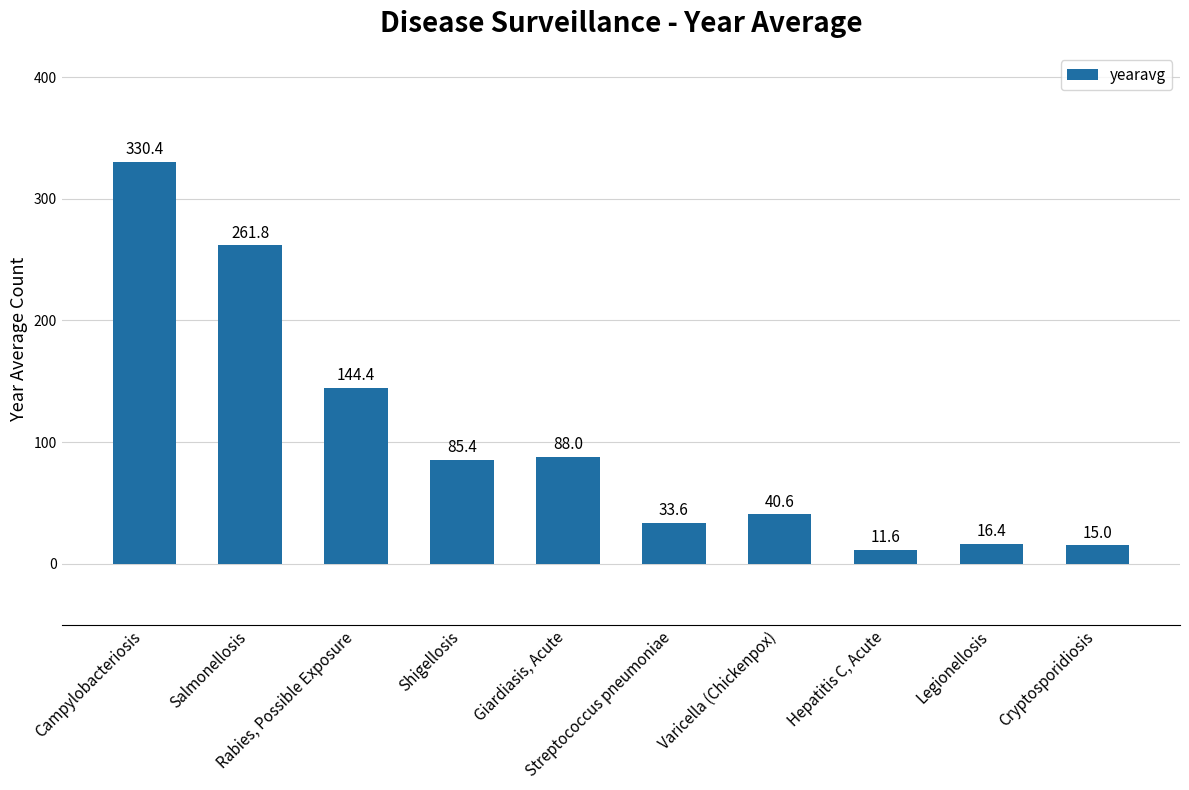

Reading left to right, what are all the values shown in this chart?

Campylobacteriosis=330.4	Salmonellosis=261.8	Rabies, Possible Exposure=144.4	Shigellosis=85.4	Giardiasis, Acute=88.0	Streptococcus pneumoniae=33.6	Varicella (Chickenpox)=40.6	Hepatitis C, Acute=11.6	Legionellosis=16.4	Cryptosporidiosis=15.0